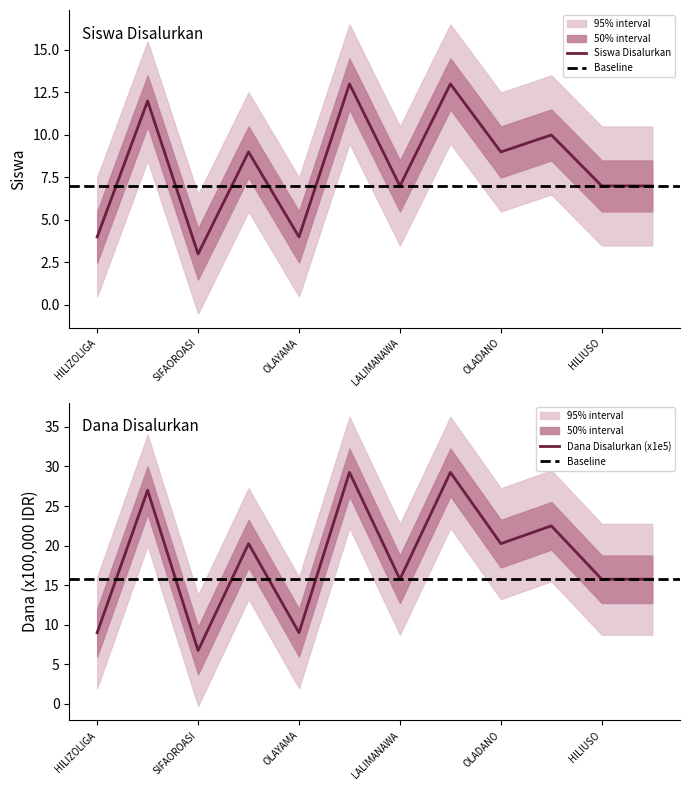

What is the minimum value shown in the chart?

3.0